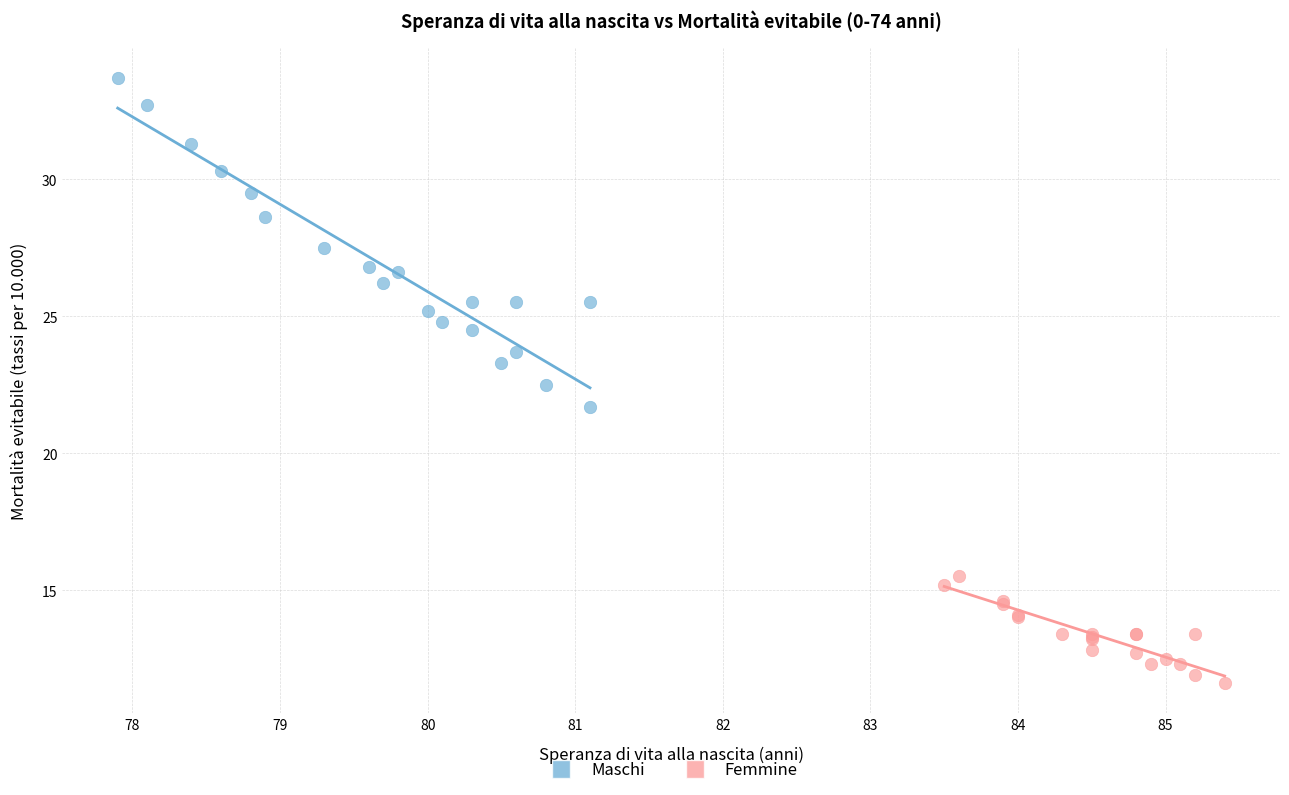

Which series reaches the maximum Y coordinate?

Maschi